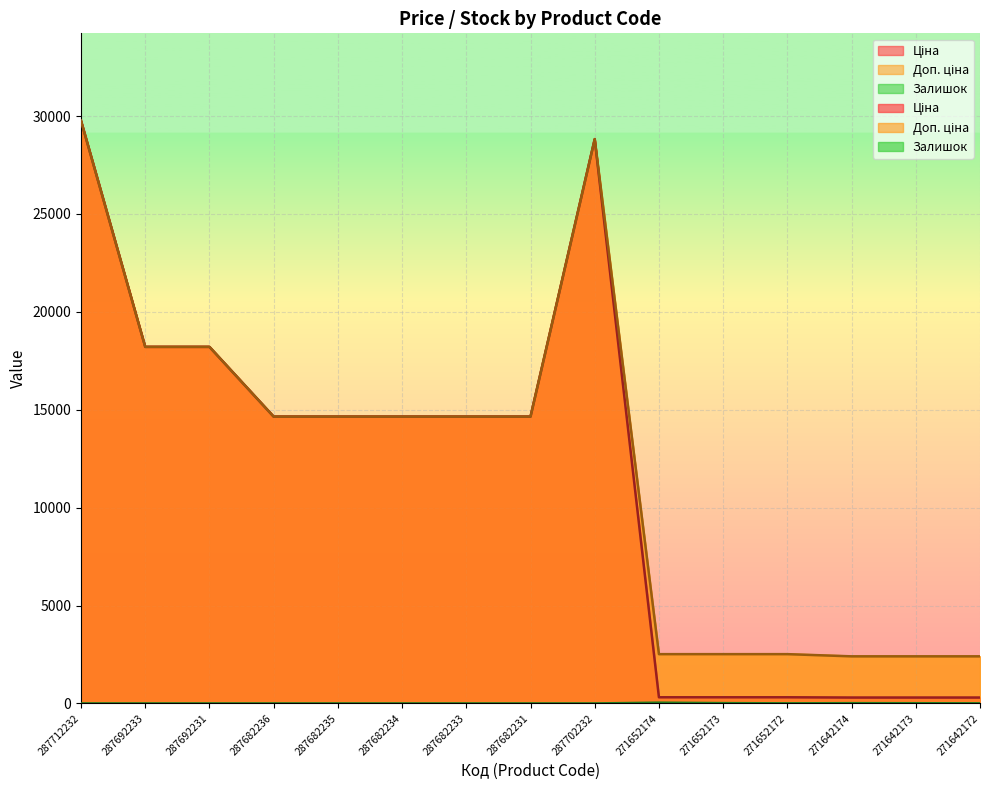

At which category does the chart reach its minimum across all series?

287712232